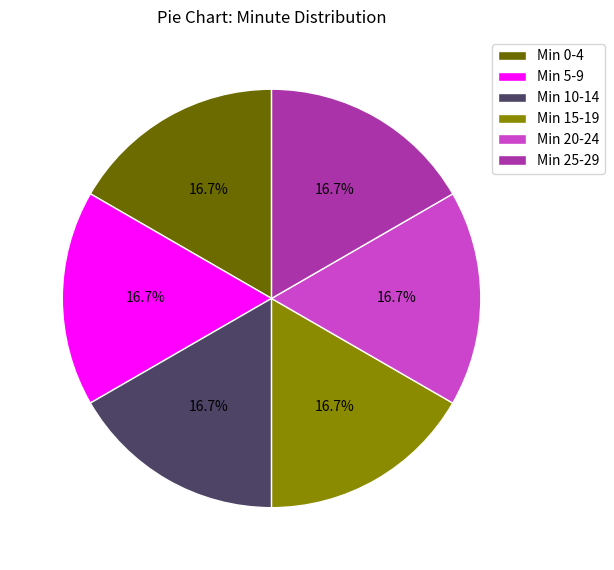

Does Min 5-9 represent more than half of the total?

No